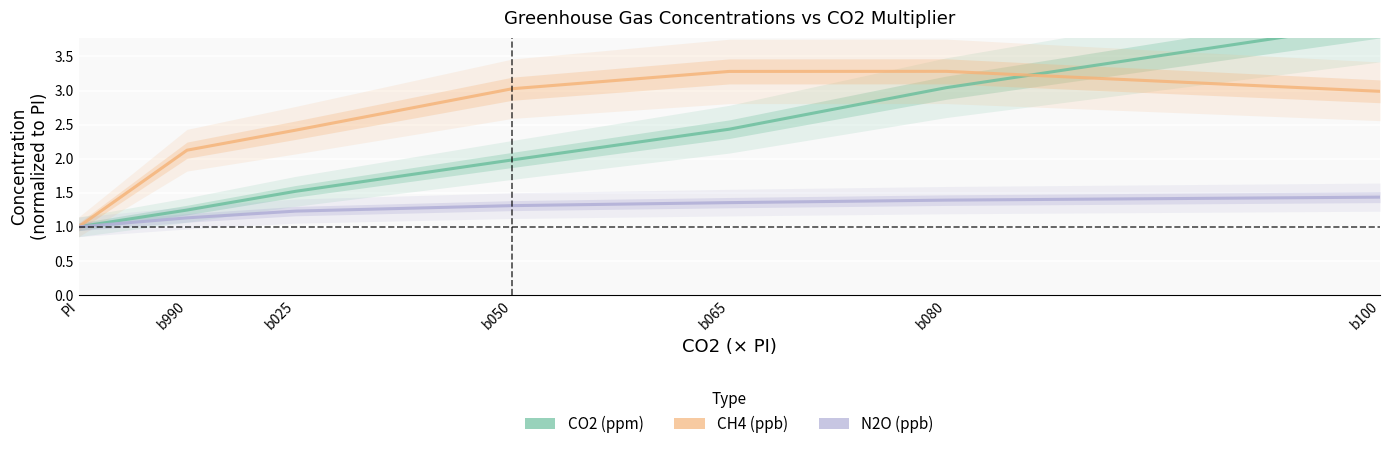

Which series changed the most between b065 and b080?

CO2 (ppm)